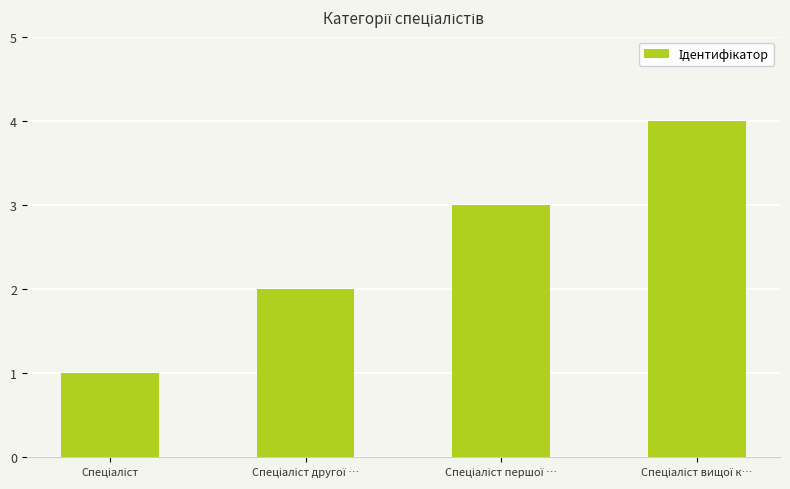

What is the sum of all values?

10